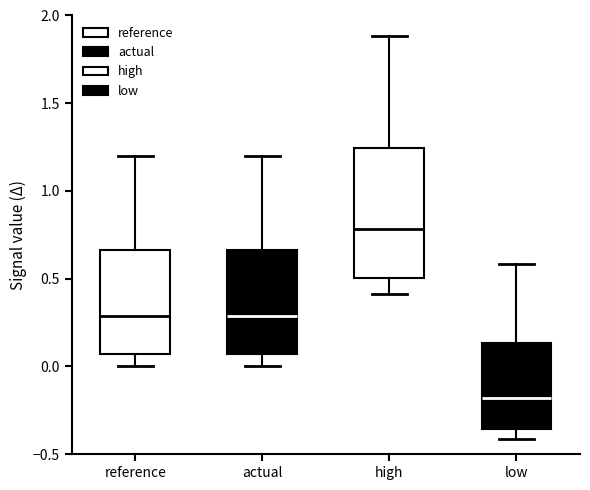

Reading left to right, transcribe this box plot: for each box, give where its median line is, the range the box spans, and where its two whiskers end, as read against the y-axis. The values are not printed on the chart, so give them approximately, as read against the axis.

reference: median 0.30, box 0.05 to 0.65, whiskers 0.00 to 1.20
actual: median 0.30, box 0.05 to 0.65, whiskers 0.00 to 1.20
high: median 0.80, box 0.50 to 1.25, whiskers 0.40 to 1.90
low: median -0.20, box -0.35 to 0.15, whiskers -0.40 to 0.60